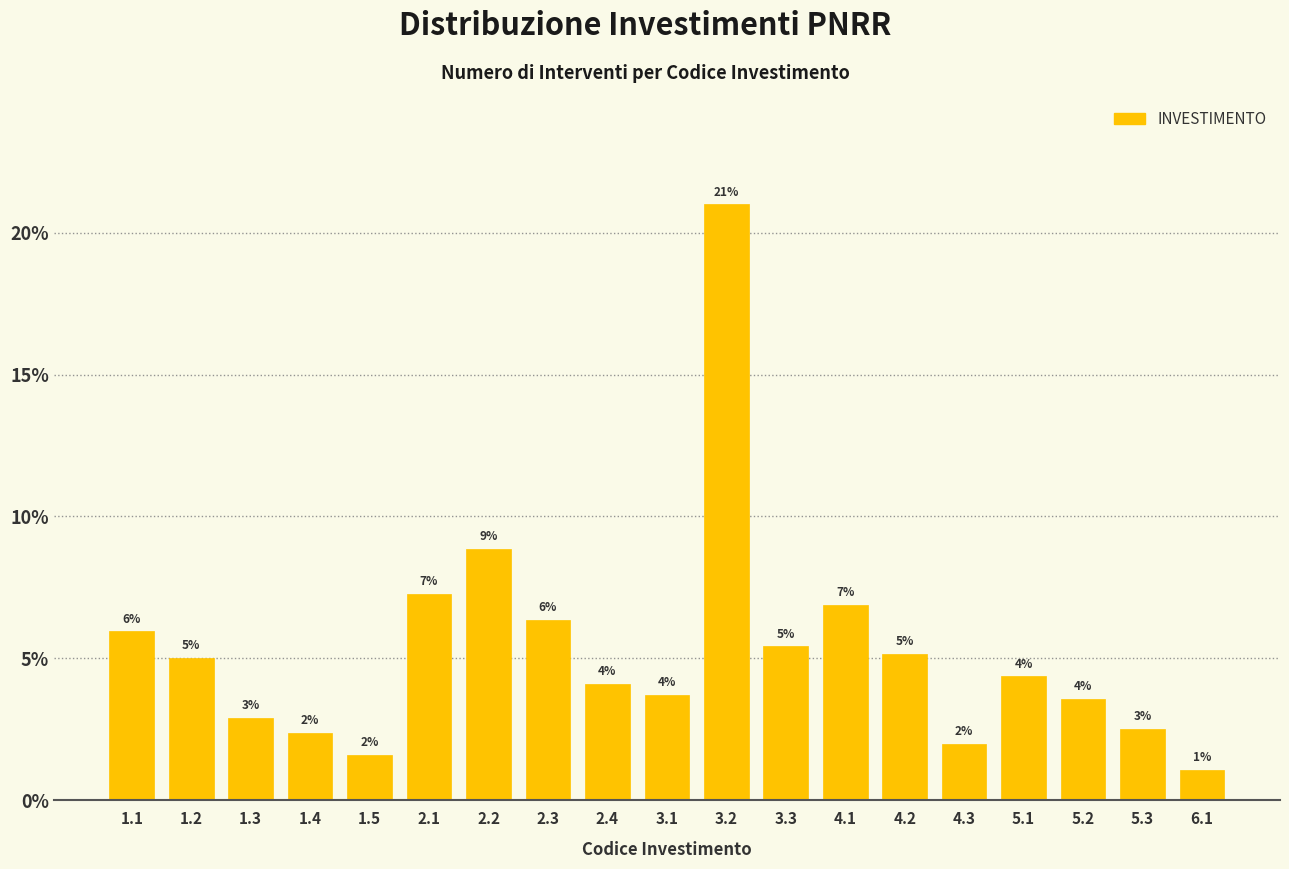

Are the bars horizontal?

No